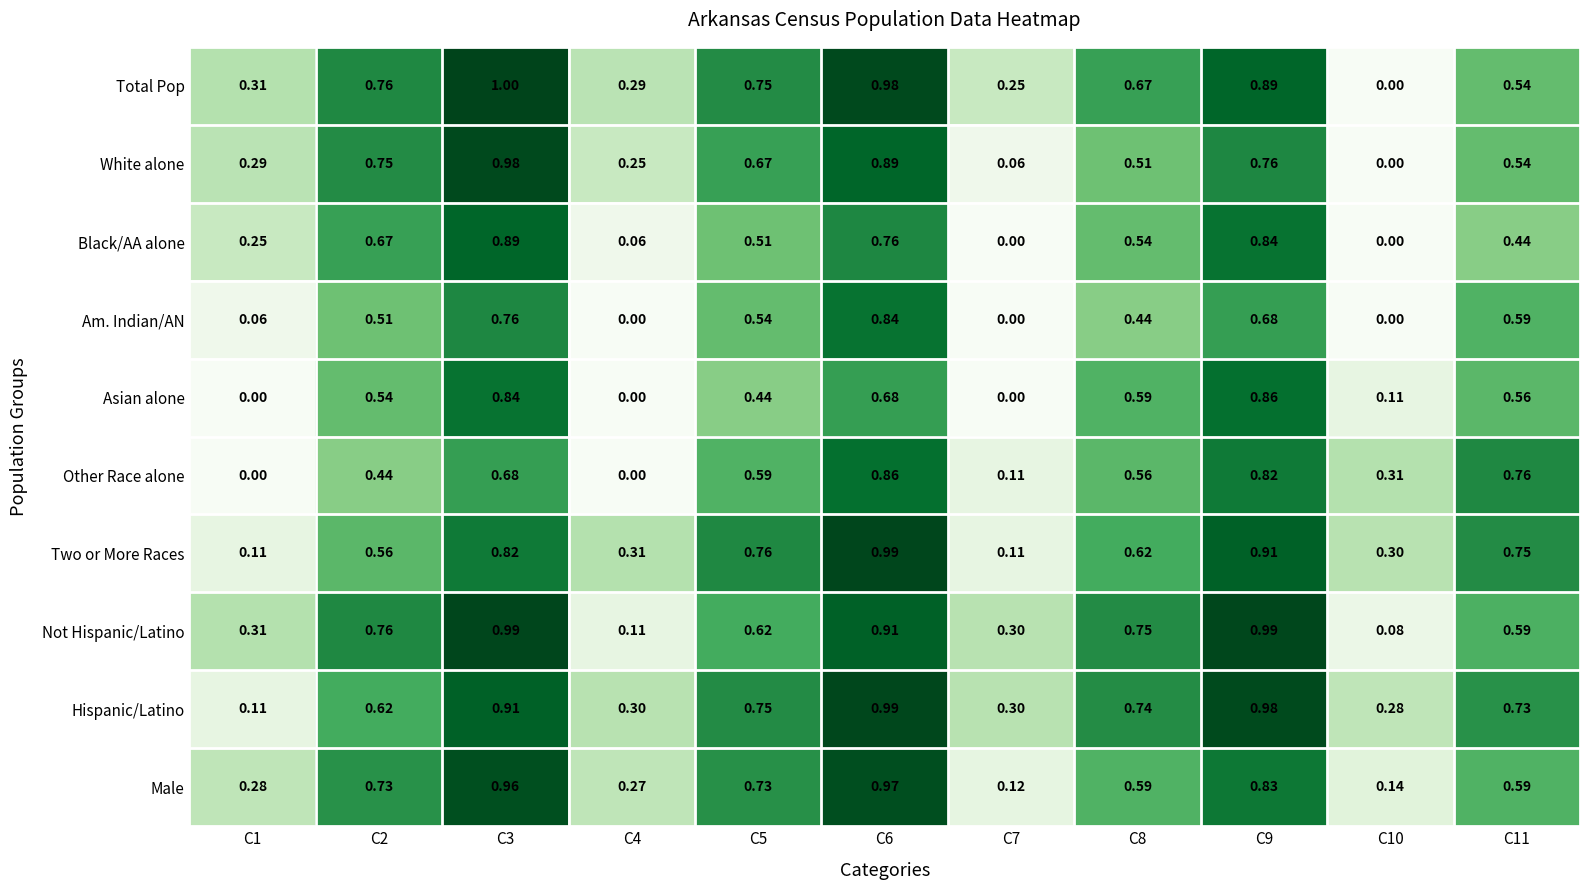

At how many categories does at least one series exceed 0?

11